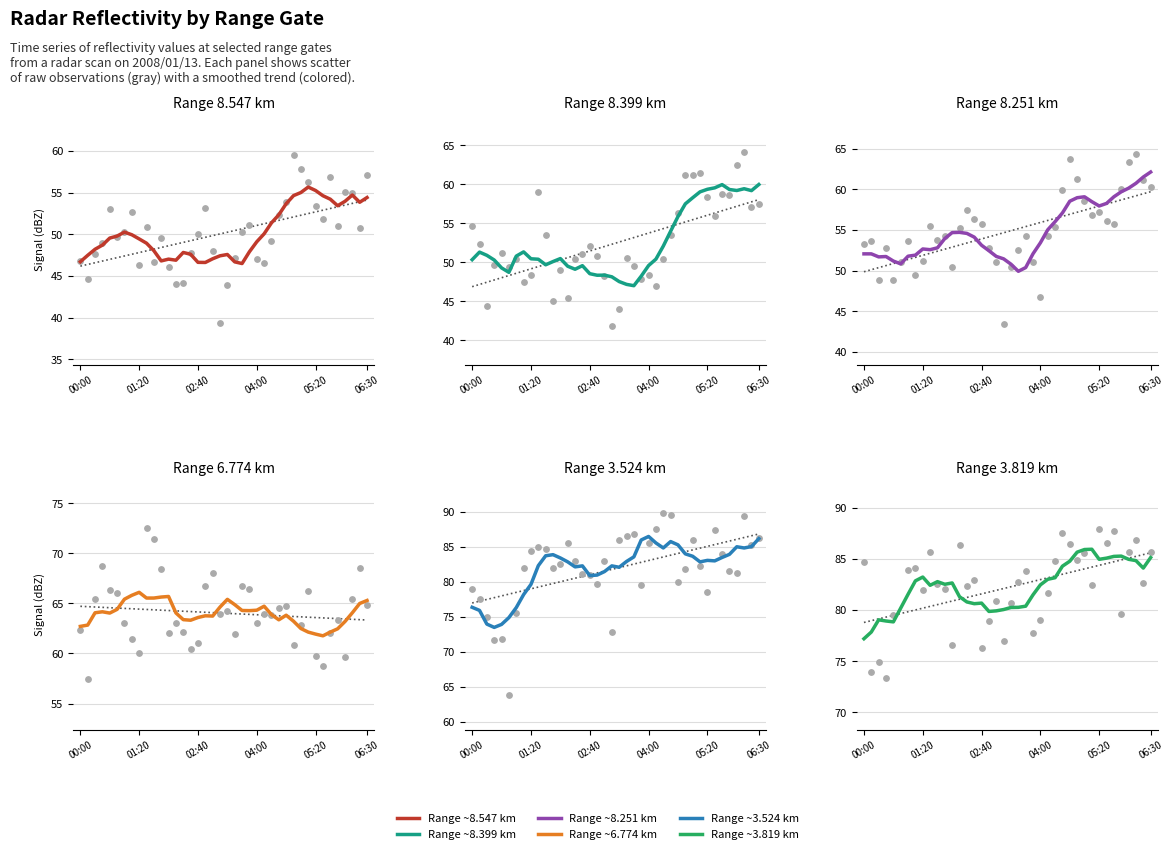

Is the value of 6.774 at 2008/01/13 03:10 greater than the value of 3.524 at 2008/01/13 03:50?

No